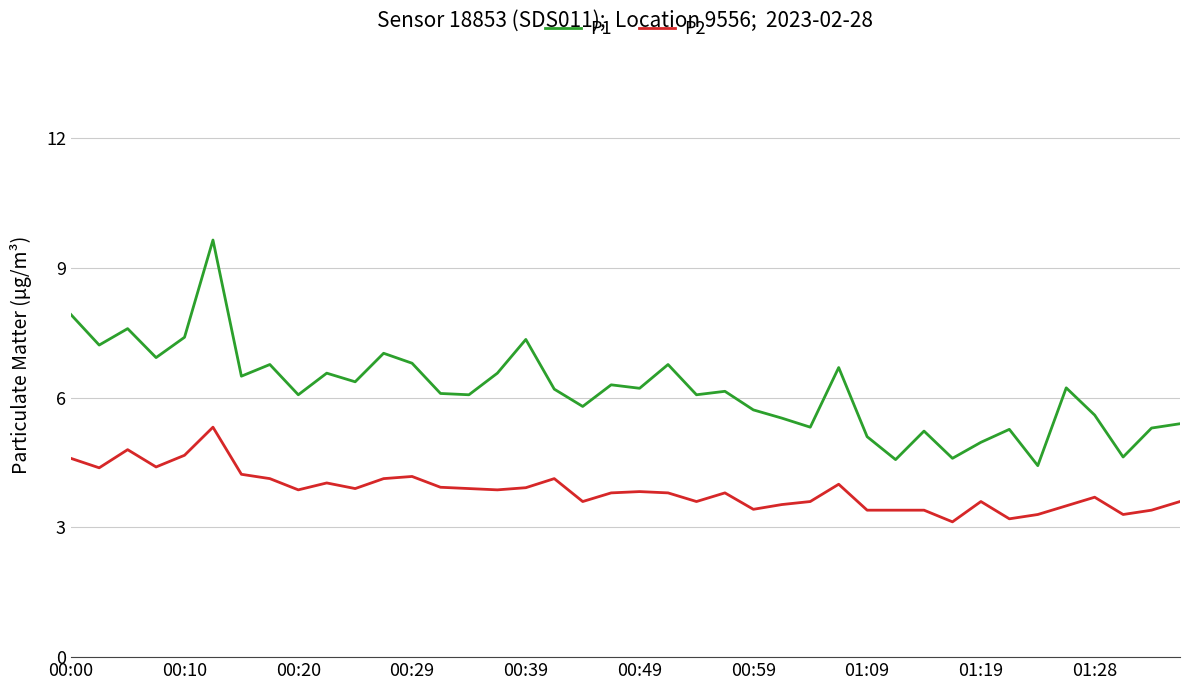

Which series has the largest total across all categories?

P1